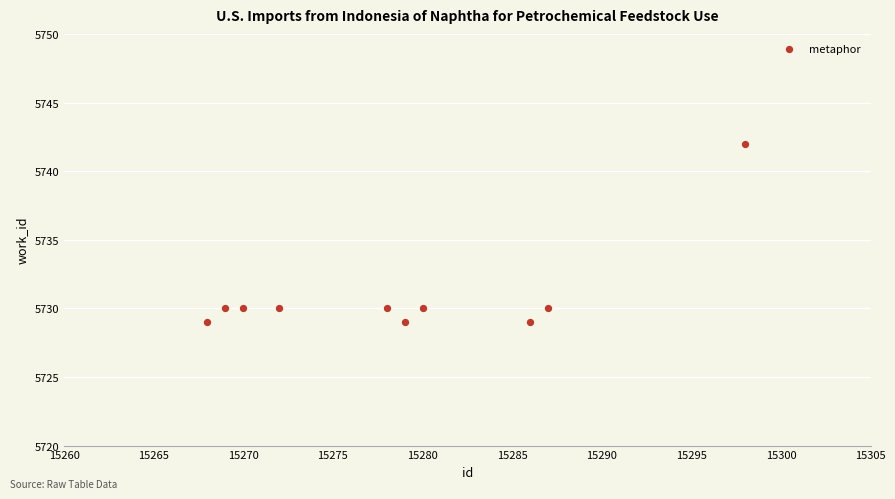

What is the range of Y values (max minus min)?

13